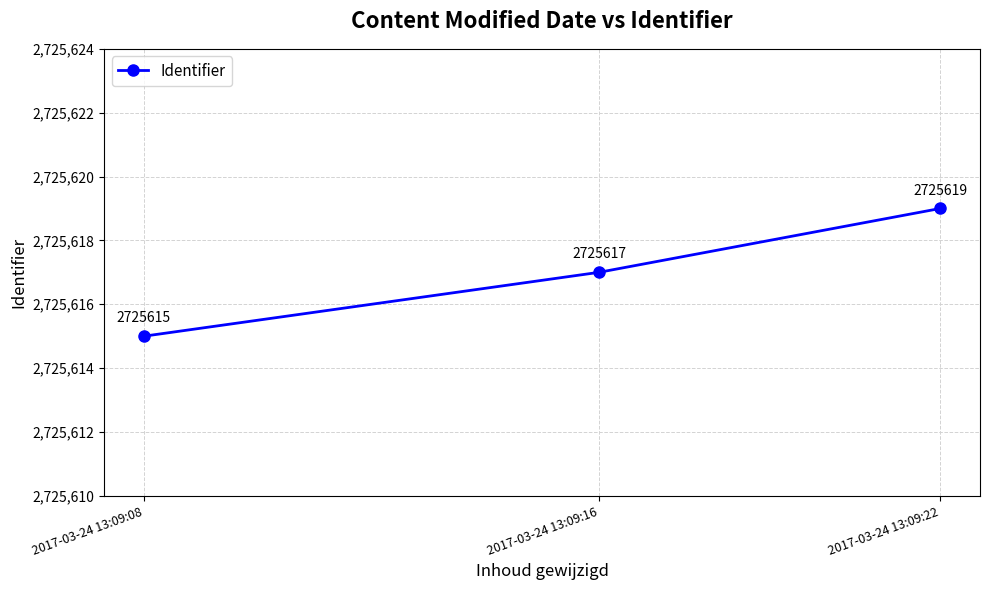

How many values are between 2725615 and 2725619?

3